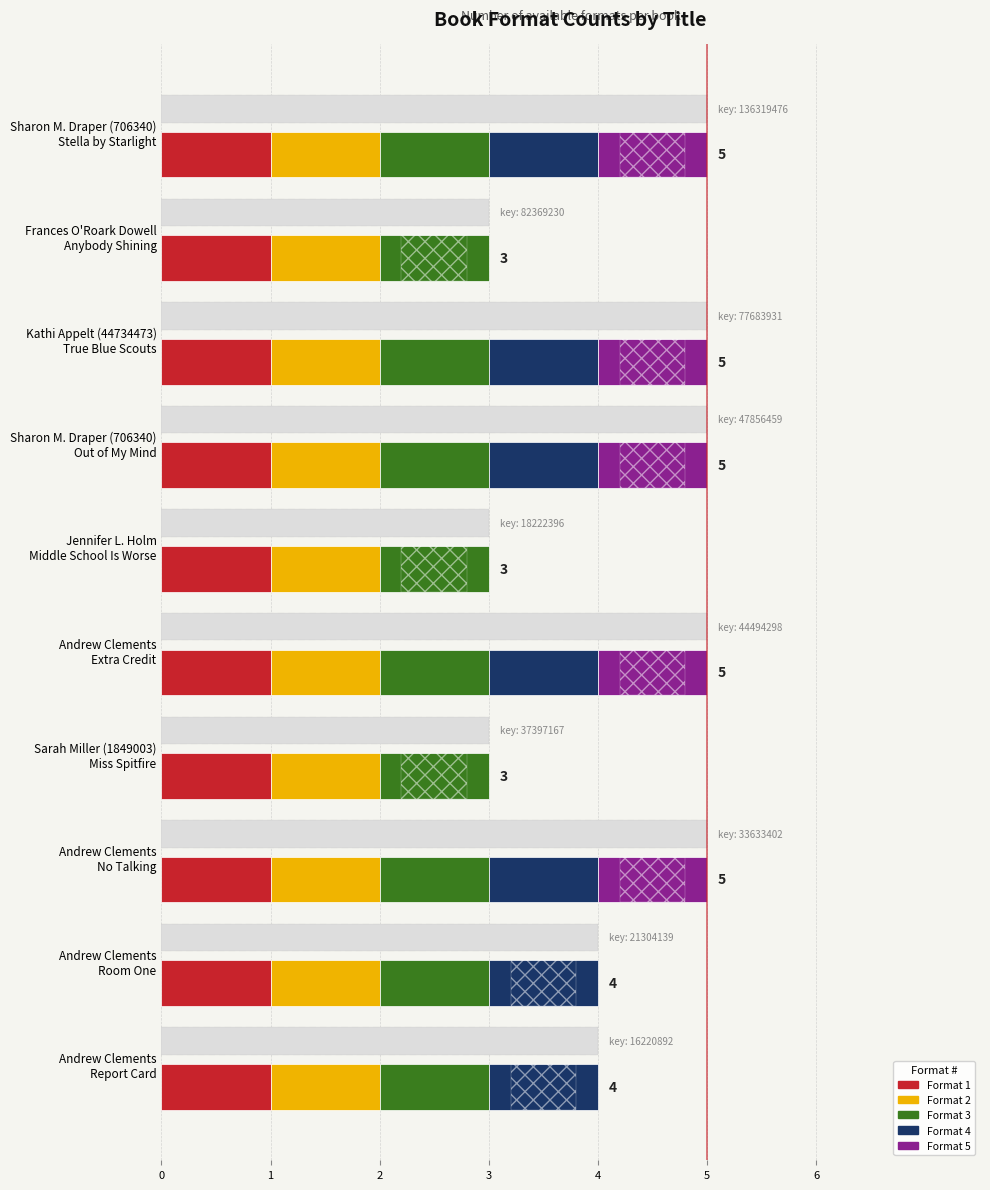

Rank the categories by value from lowest to highest.

Frances O'Roark Dowell
Anybody Shining, Jennifer L. Holm
Middle School Is Worse, Sarah Miller (1849003)
Miss Spitfire, Andrew Clements
Room One, Andrew Clements
Report Card, Sharon M. Draper (706340)
Stella by Starlight, Kathi Appelt (44734473)
True Blue Scouts, Sharon M. Draper (706340)
Out of My Mind, Andrew Clements
Extra Credit, Andrew Clements
No Talking